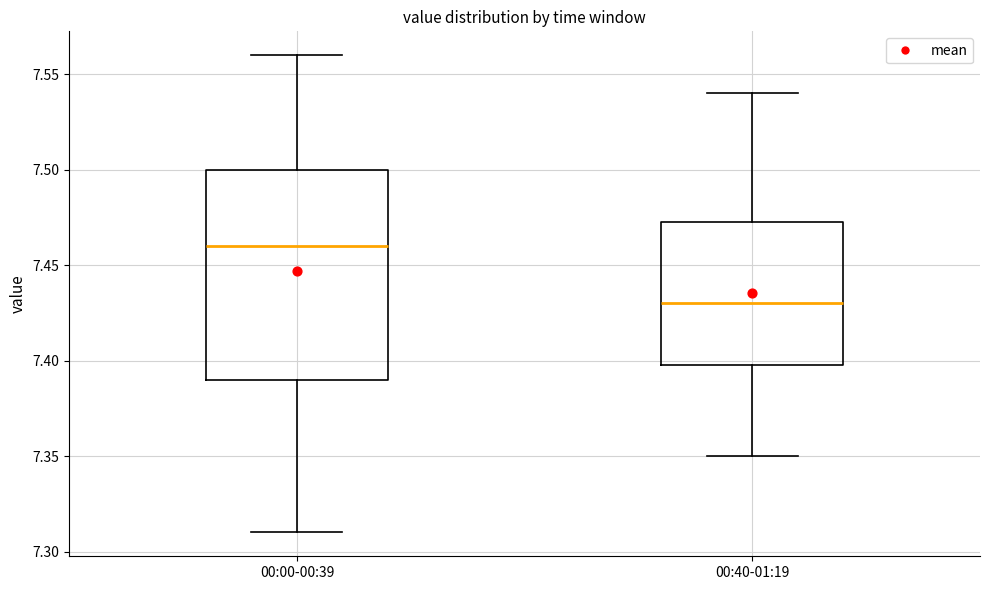

Reading left to right, transcribe this box plot: for each box, give where its median line is, the range the box spans, and where its two whiskers end, as read against the y-axis. The values are not printed on the chart, so give them approximately, as read against the axis.

00:00-00:39: median 7.460, box 7.390 to 7.500, whiskers 7.310 to 7.560
00:40-01:19: median 7.430, box 7.400 to 7.475, whiskers 7.350 to 7.540